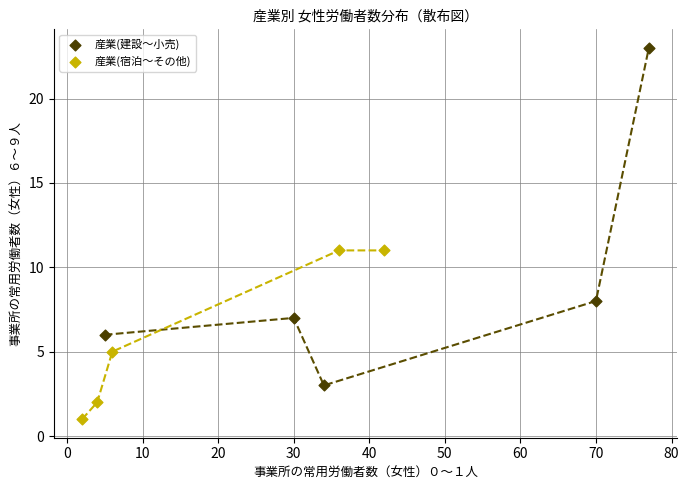

Which series has the largest Y range (max minus min)?

産業(建設〜小売)